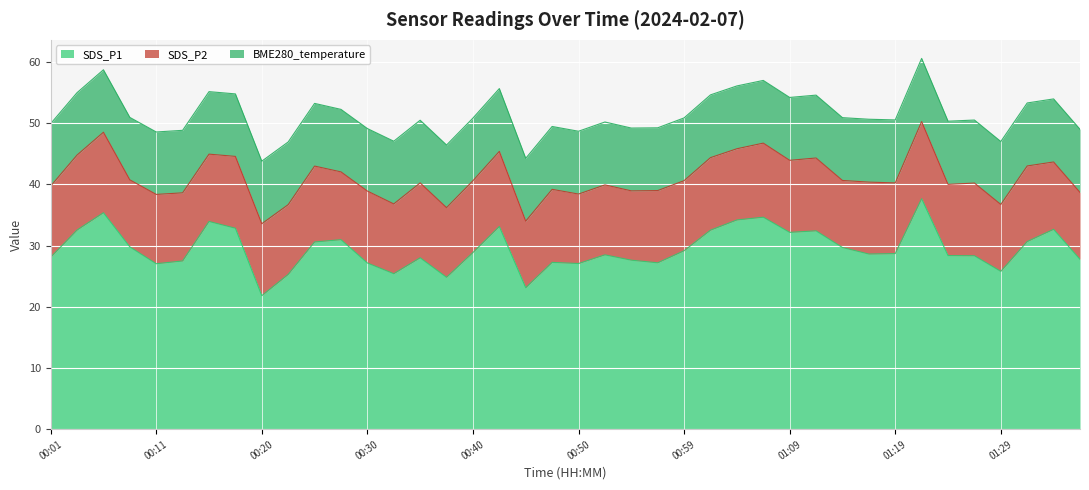

Which series has the widest spread of values?

SDS_P1